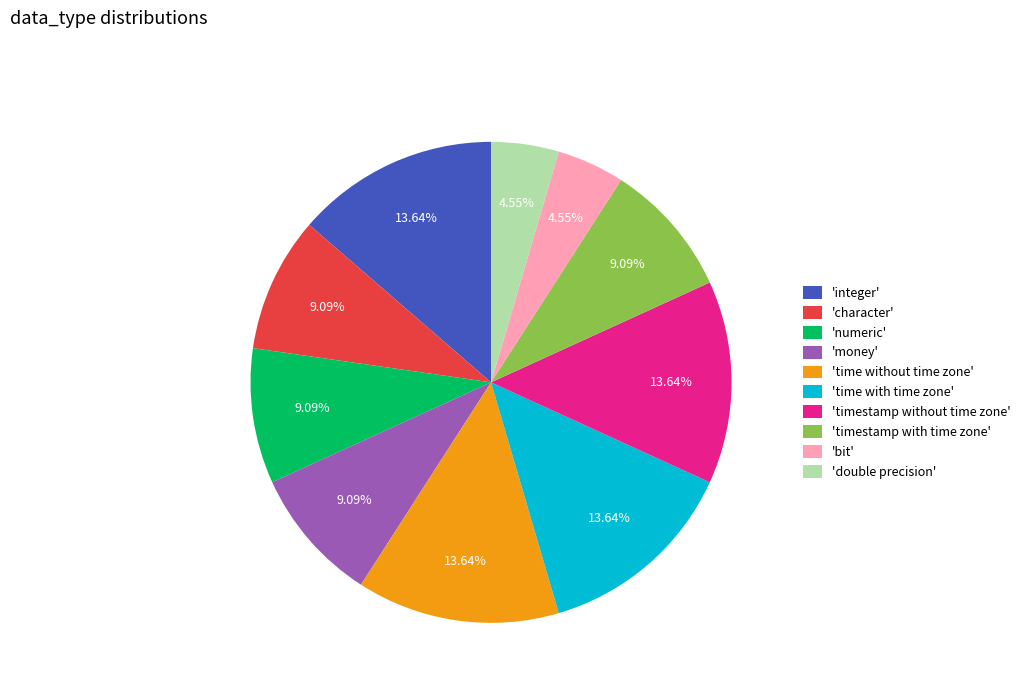

Is there any slice that represents more than half of the pie?

No